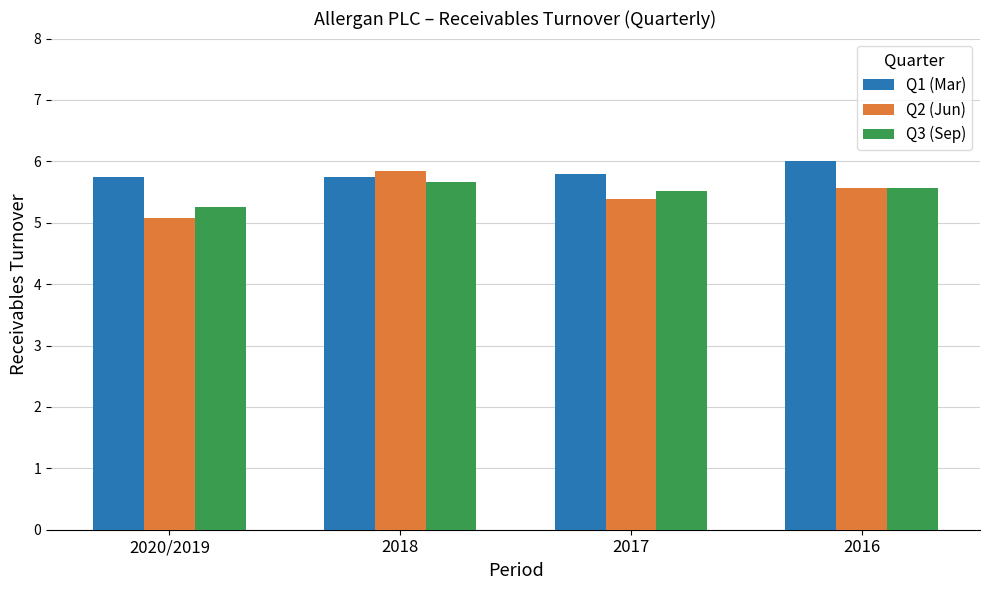

Is the value of Q1 (Mar) at 2016 greater than the value of Q3 (Sep) at 2018?

Yes